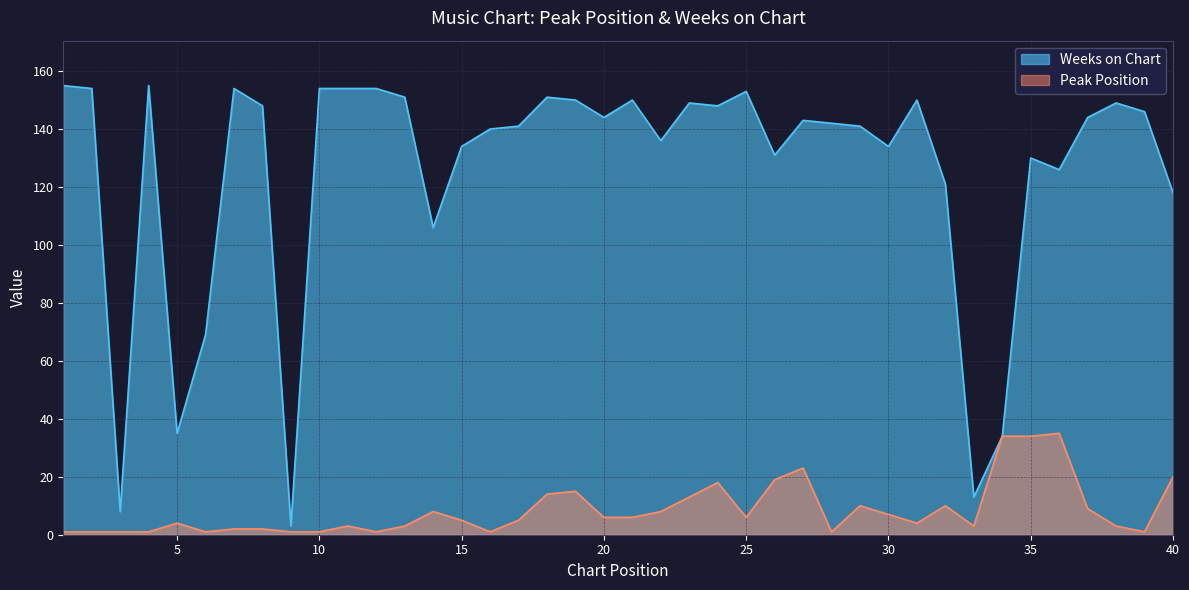

What is the value of the Peak Position point at the 12th from the left?

1